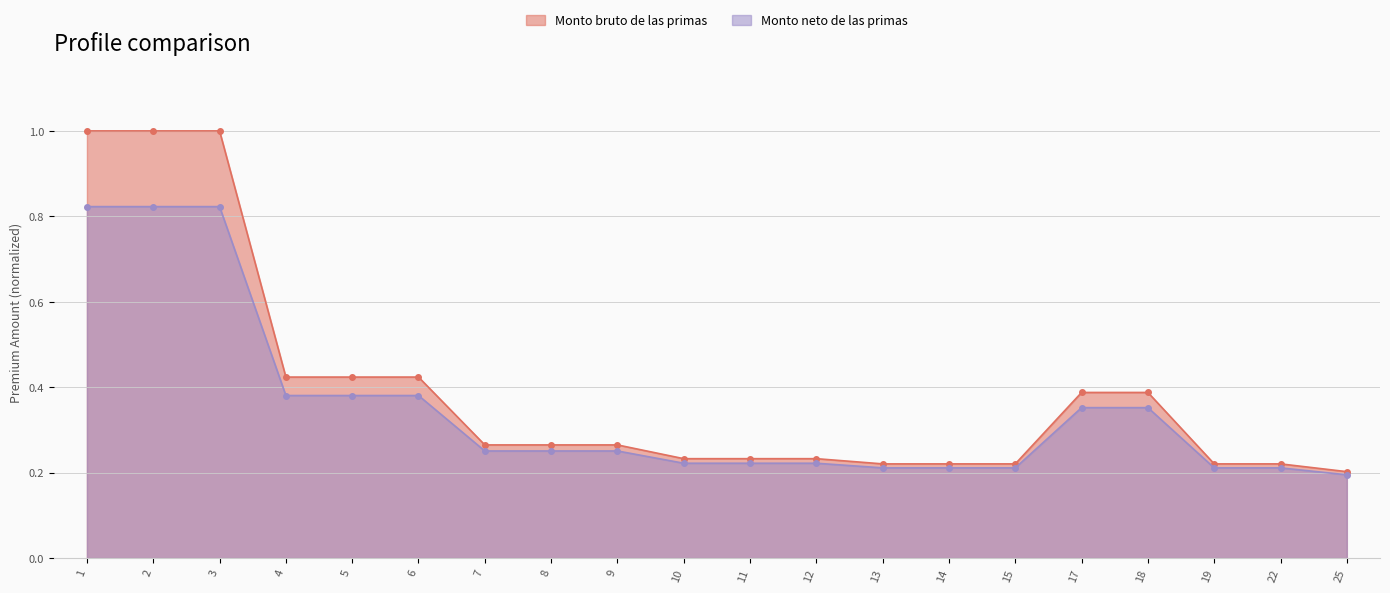

True or false: Monto neto de las primas has more than 1 points higher than both neighbors.

False